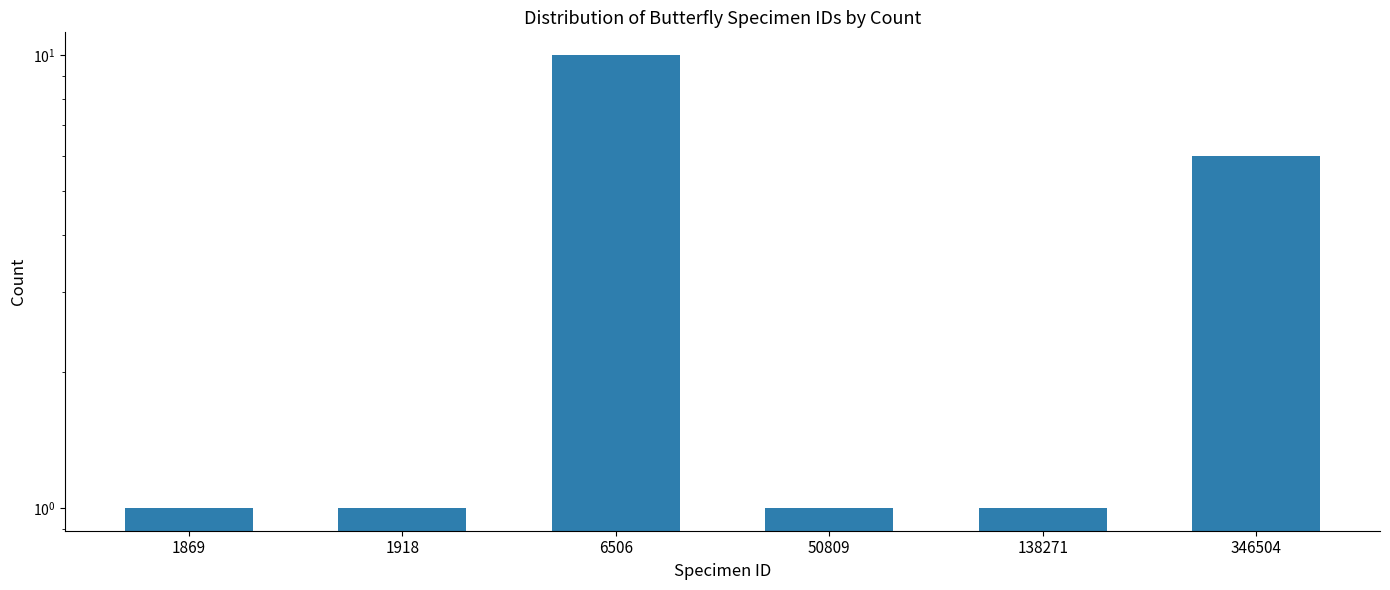

Where is the data nearest to the value 5?

346504